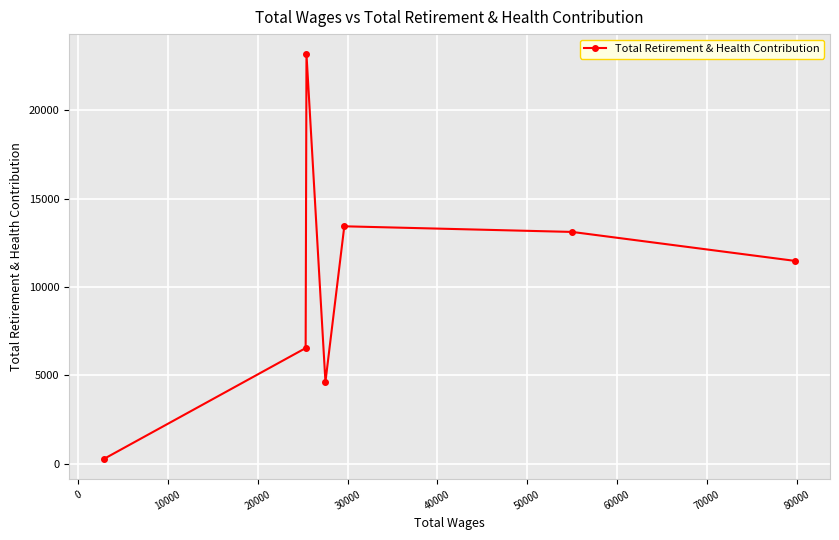

What is the greatest value displayed?

23159